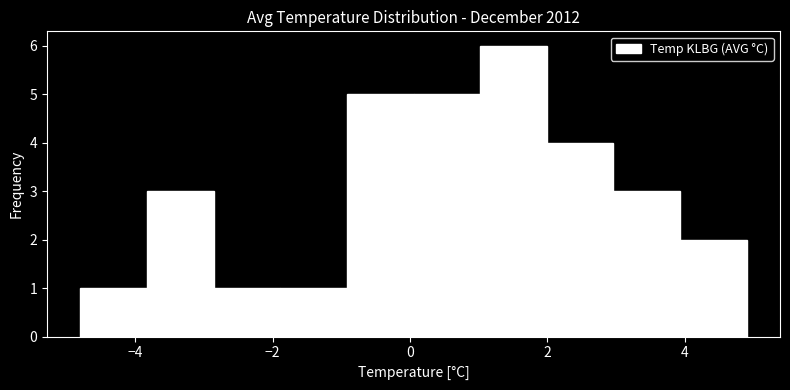

How tall is the bar that spans 1.0 to 2.0 on the x-axis? Neither the bar edges nor the heights are printed on the chart, so give them approximately, as read against the axes.

6